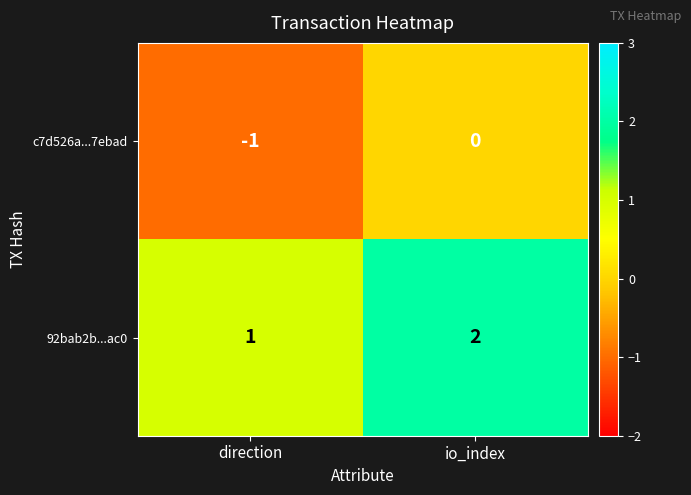

What is the sum of all 92bab2b...ac0 values?

3